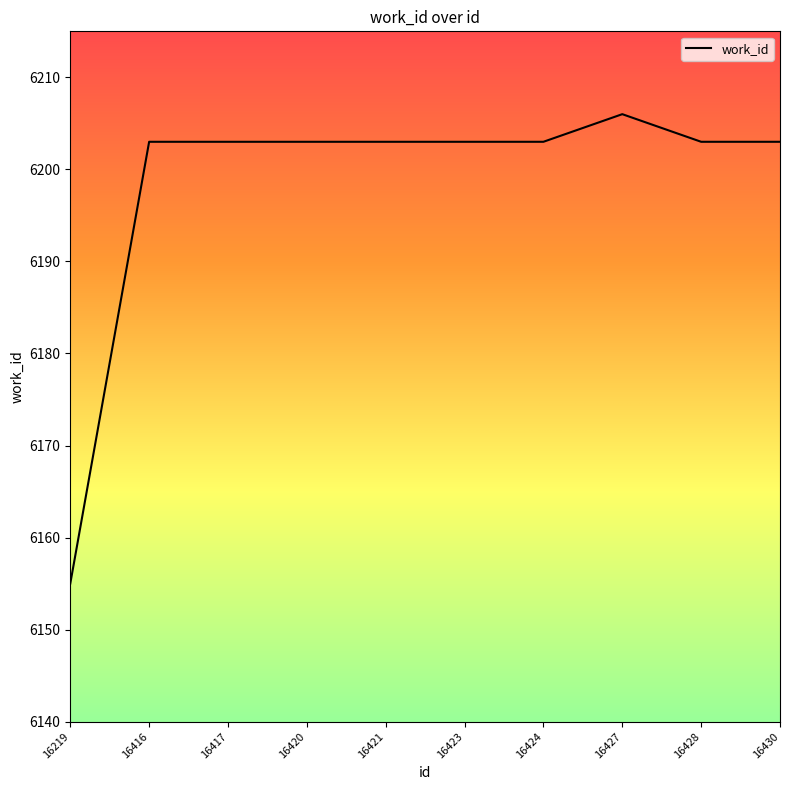

The chart shows a value of 8699 at 16423. True or false?

False